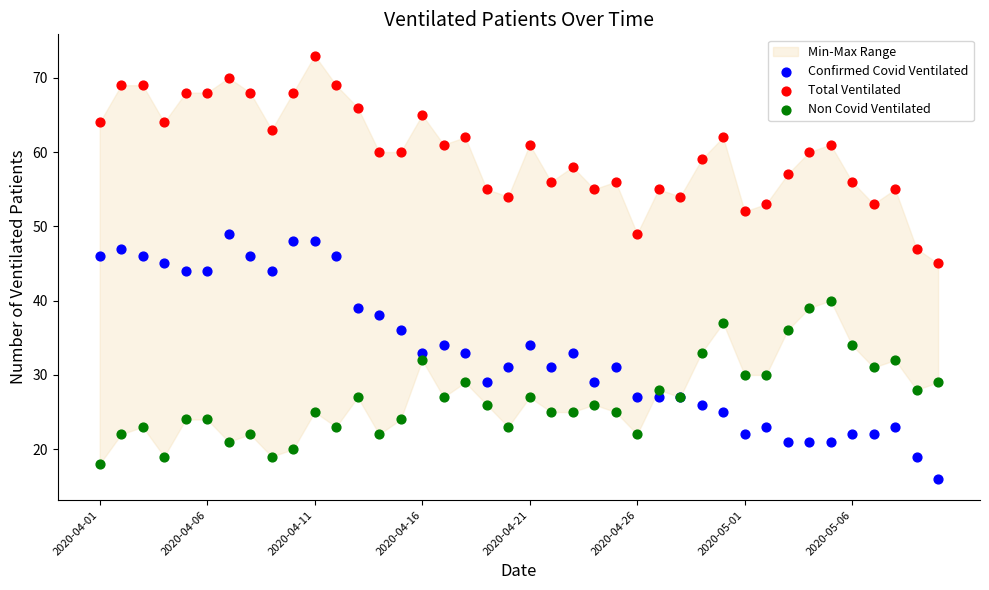

Which series has the widest spread of Y values?

Confirmed Covid Ventilated